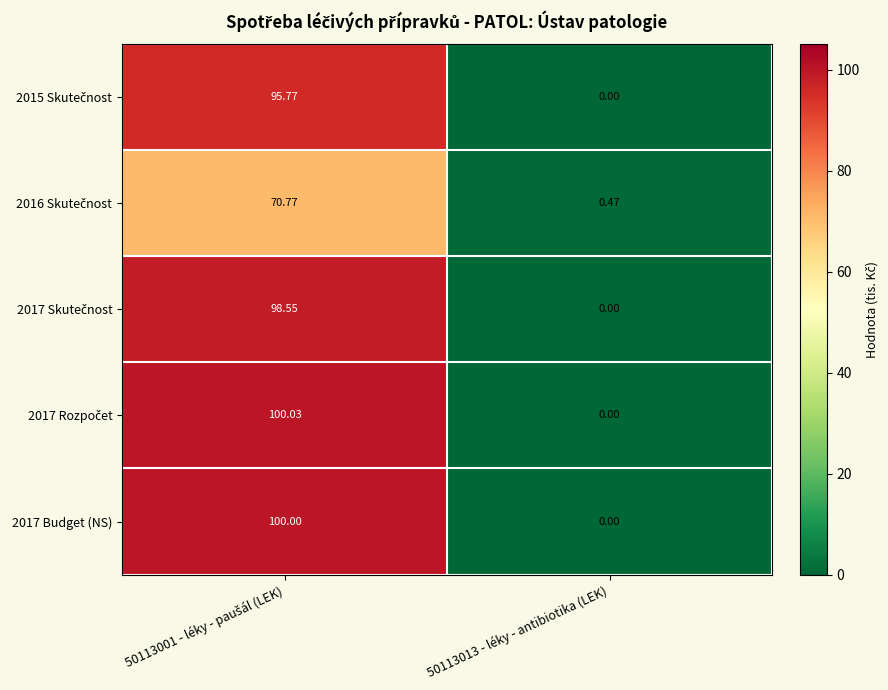

Which has a higher value, 50113001 - léky - paušál (LEK) or 50113013 - léky - antibiotika (LEK)?

50113001 - léky - paušál (LEK)